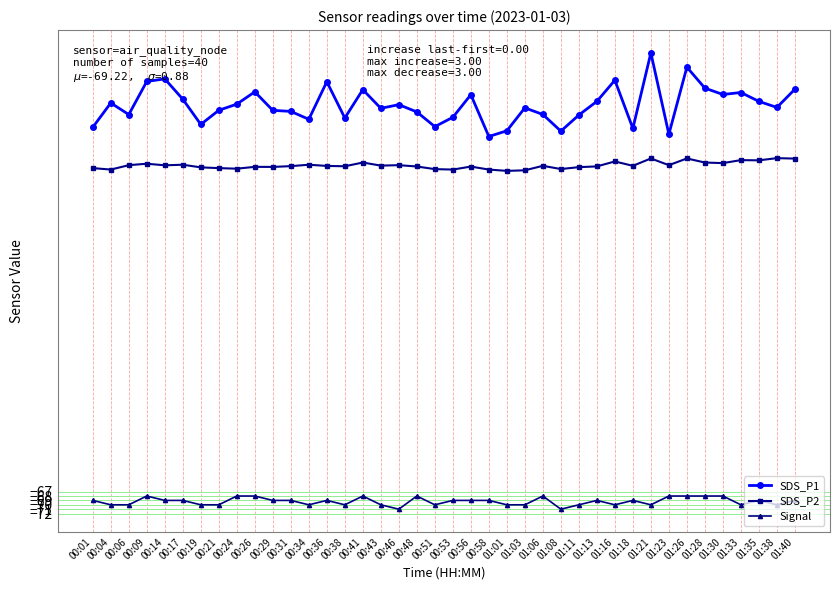

What is the value of the SDS_P1 point at the 8th from the left?

19.9